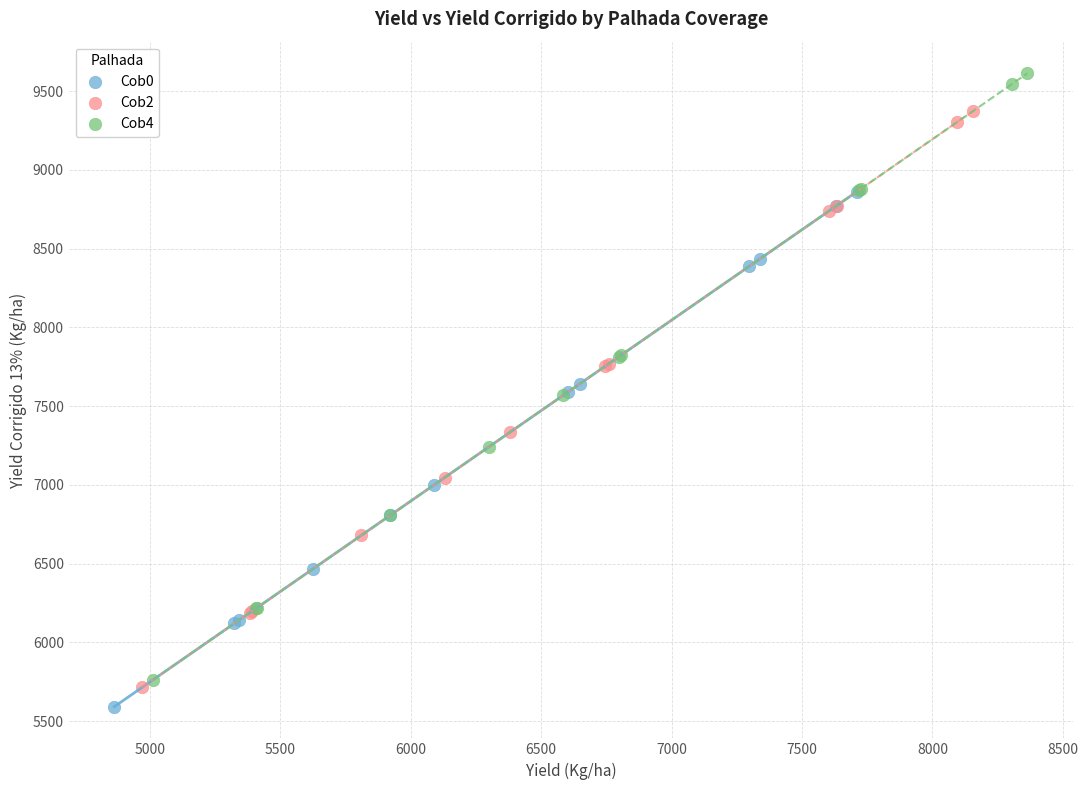

Which series has the largest Y range (max minus min)?

Cob4